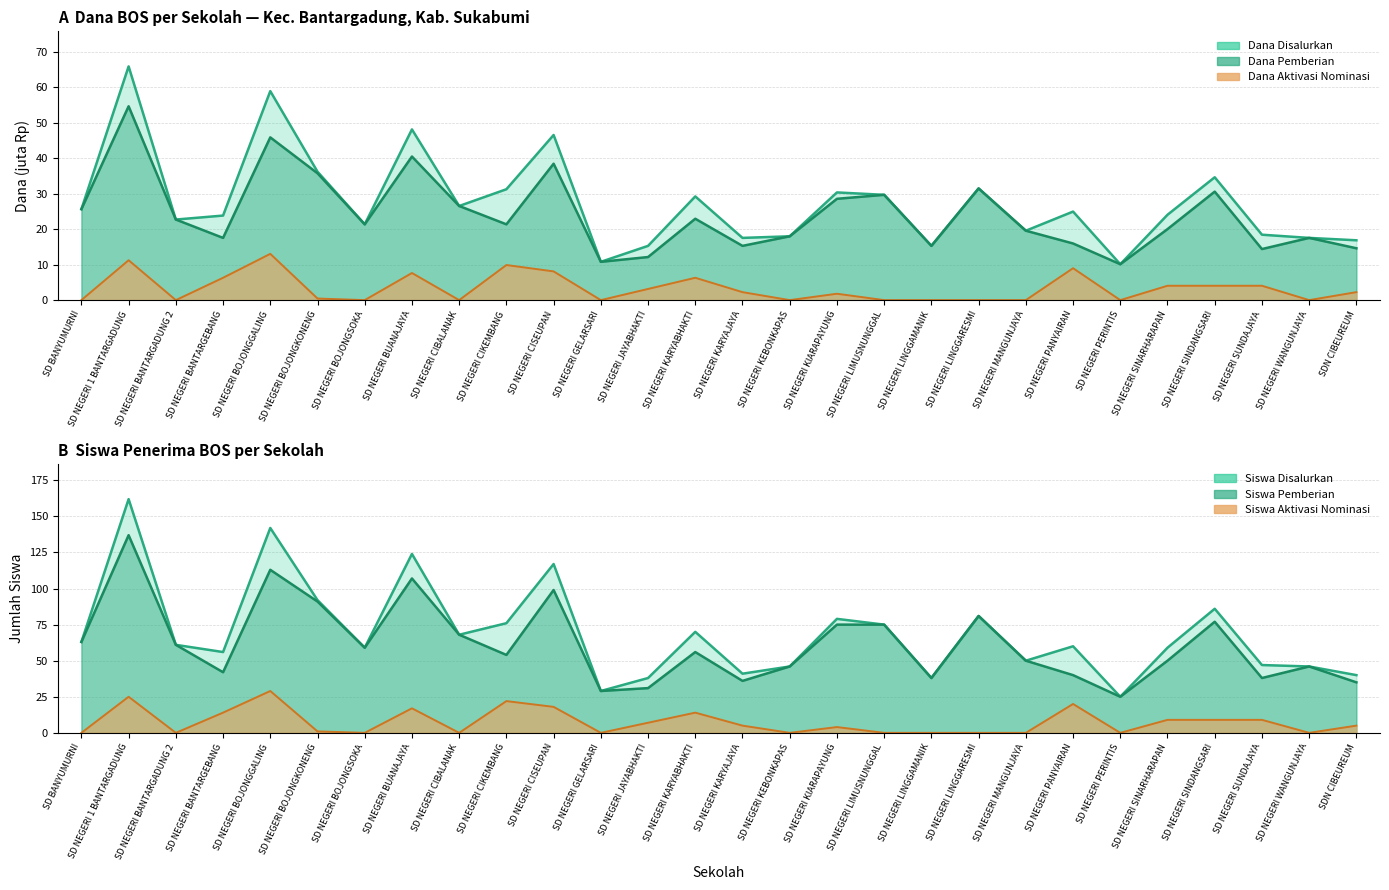

What is the sum of all Dana Disalurkan (juta Rp) values?

771.3